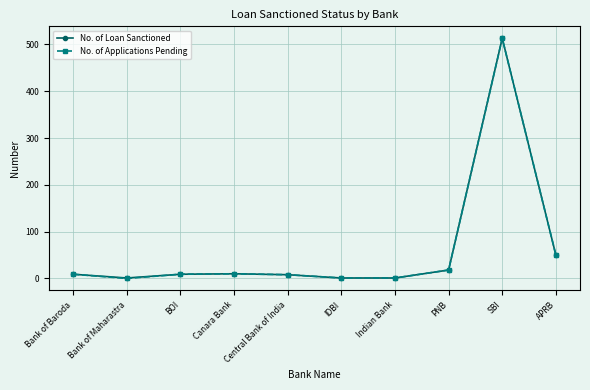

At which label is No. of Loan Sanctioned closest to 257?

APRB